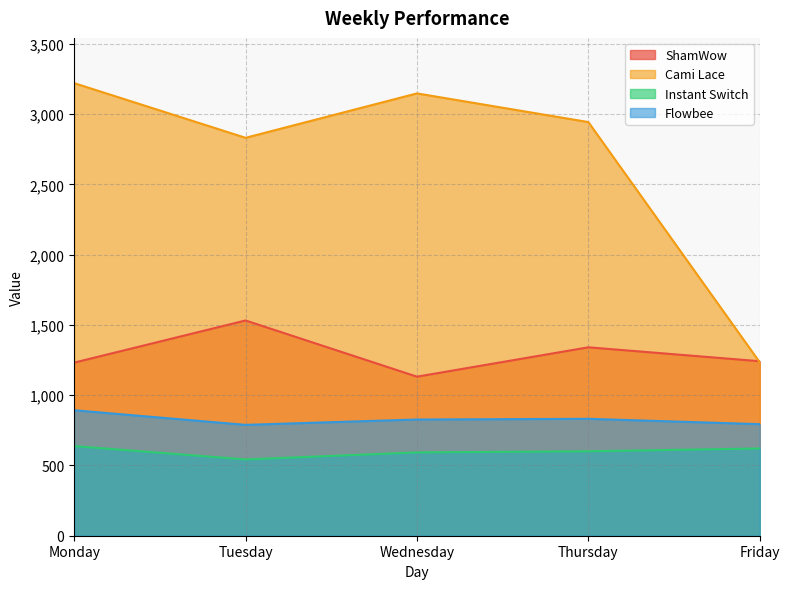

Reading left to right, extract all data points from this chart.

ShamWow: Monday=1232	Tuesday=1532	Wednesday=1132	Thursday=1341	Friday=1242
Cami Lace: Monday=3221	Tuesday=2832	Wednesday=3148	Thursday=2944	Friday=1234
Instant Switch: Monday=638	Tuesday=543	Wednesday=593	Thursday=601	Friday=621
Flowbee: Monday=893	Tuesday=789	Wednesday=827	Thursday=832	Friday=794